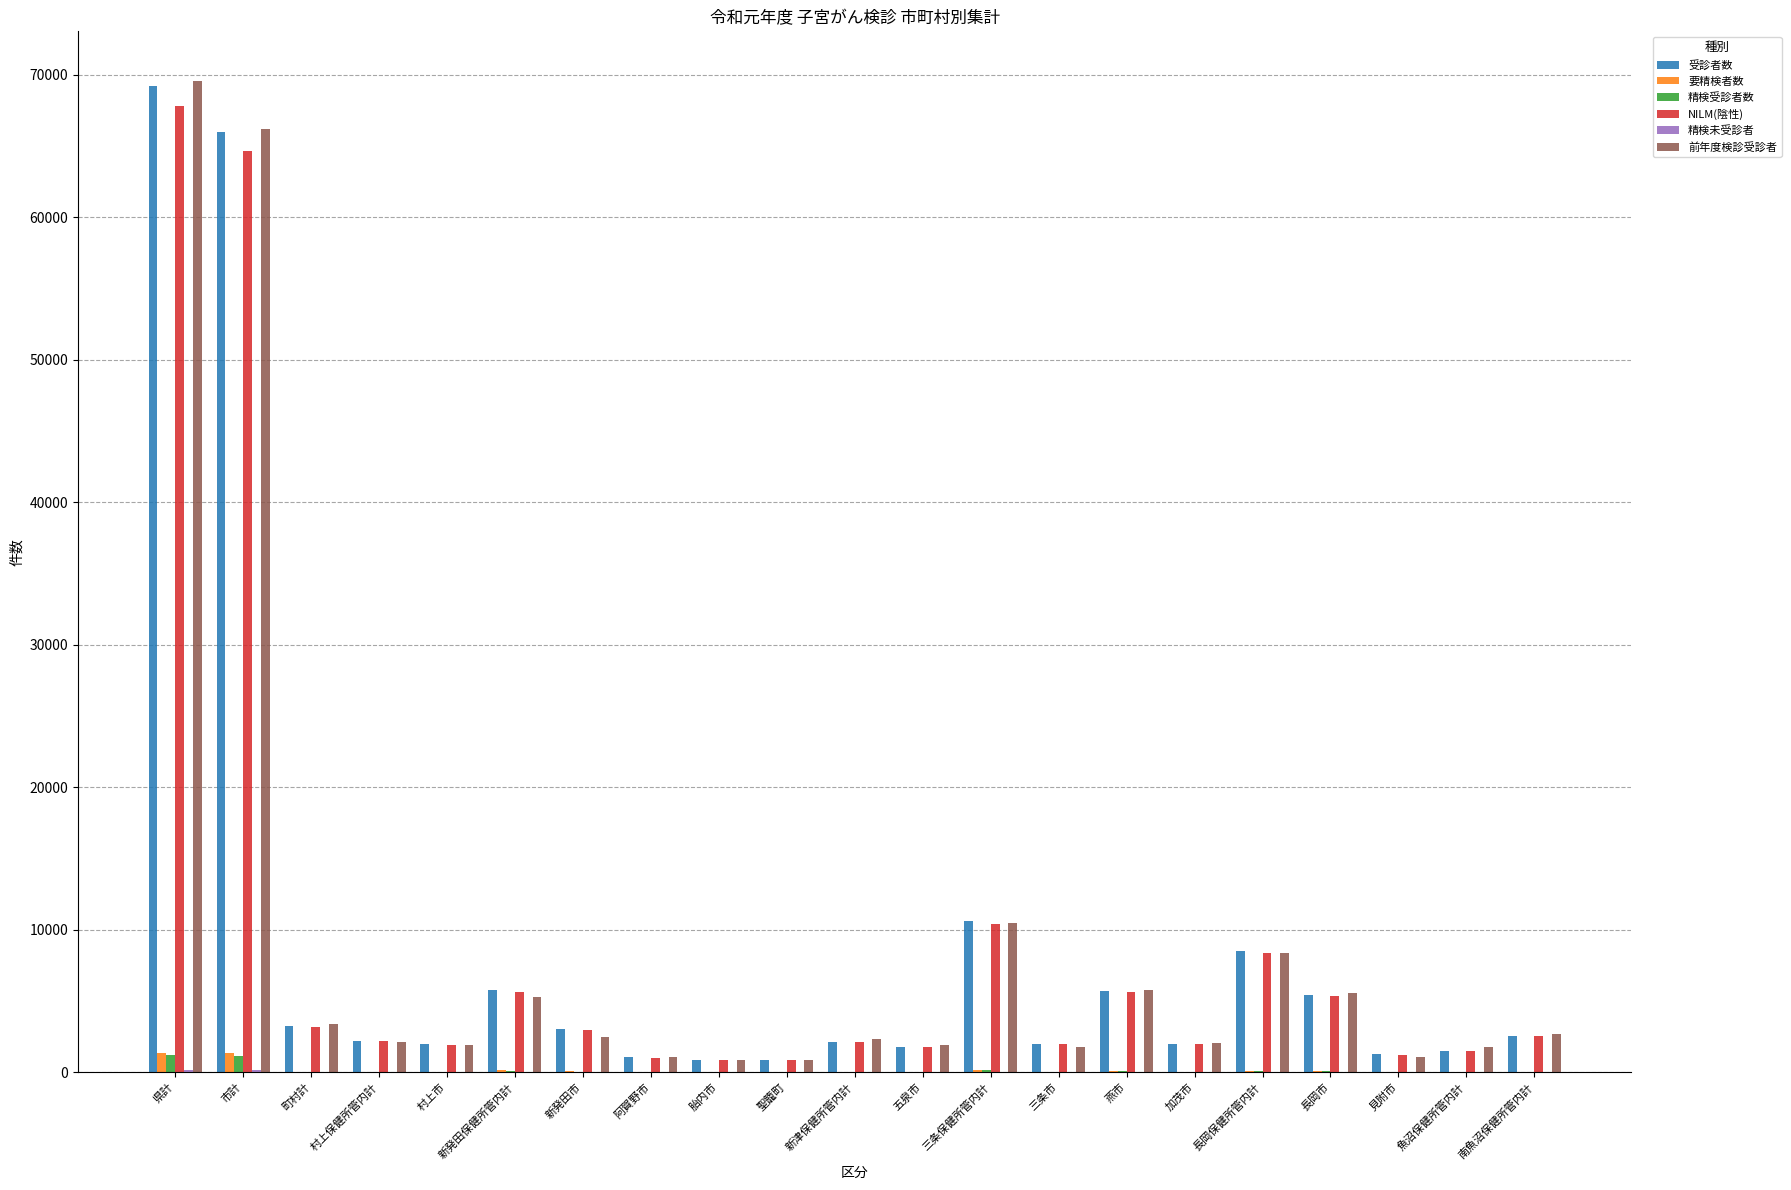

The NILM(陰性) series shows 7860 at 燕市. True or false?

False